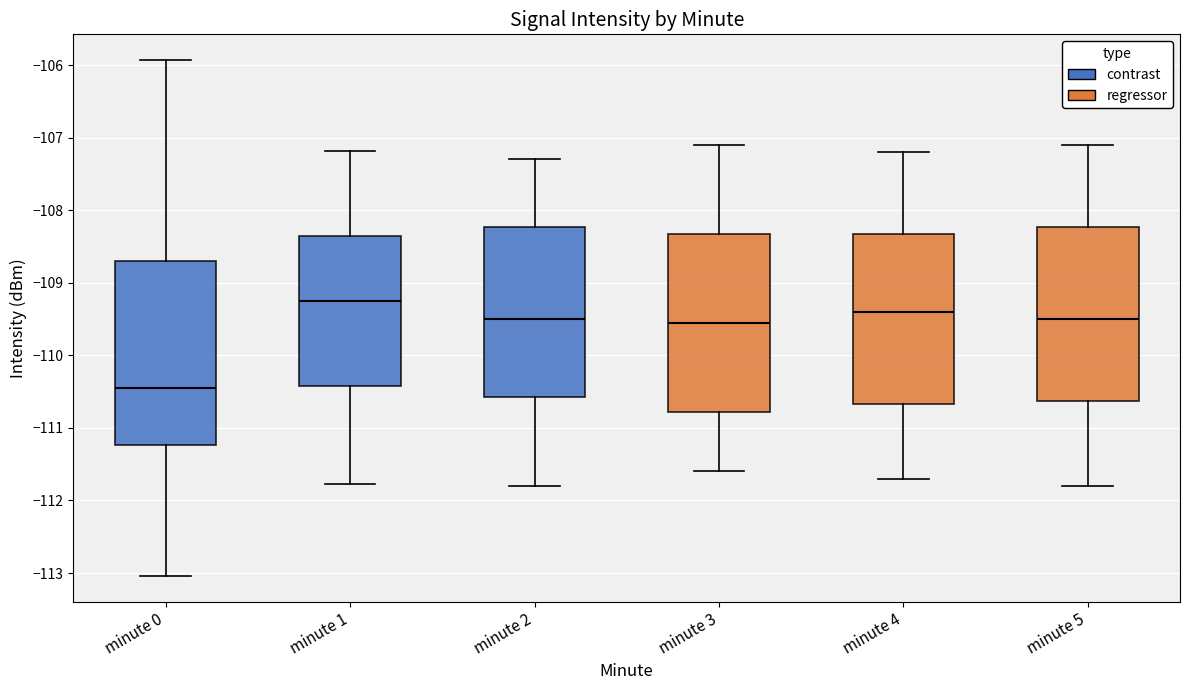

Reading left to right, transcribe this box plot: for each box, give where its median line is, the range the box spans, and where its two whiskers end, as read against the y-axis. The values are not printed on the chart, so give them approximately, as read against the axis.

minute 0: median -110.4, box -111.2 to -108.7, whiskers -113.0 to -105.9
minute 1: median -109.2, box -110.4 to -108.3, whiskers -111.8 to -107.2
minute 2: median -109.5, box -110.6 to -108.2, whiskers -111.8 to -107.3
minute 3: median -109.5, box -110.8 to -108.3, whiskers -111.6 to -107.1
minute 4: median -109.4, box -110.7 to -108.3, whiskers -111.7 to -107.2
minute 5: median -109.5, box -110.6 to -108.2, whiskers -111.8 to -107.1